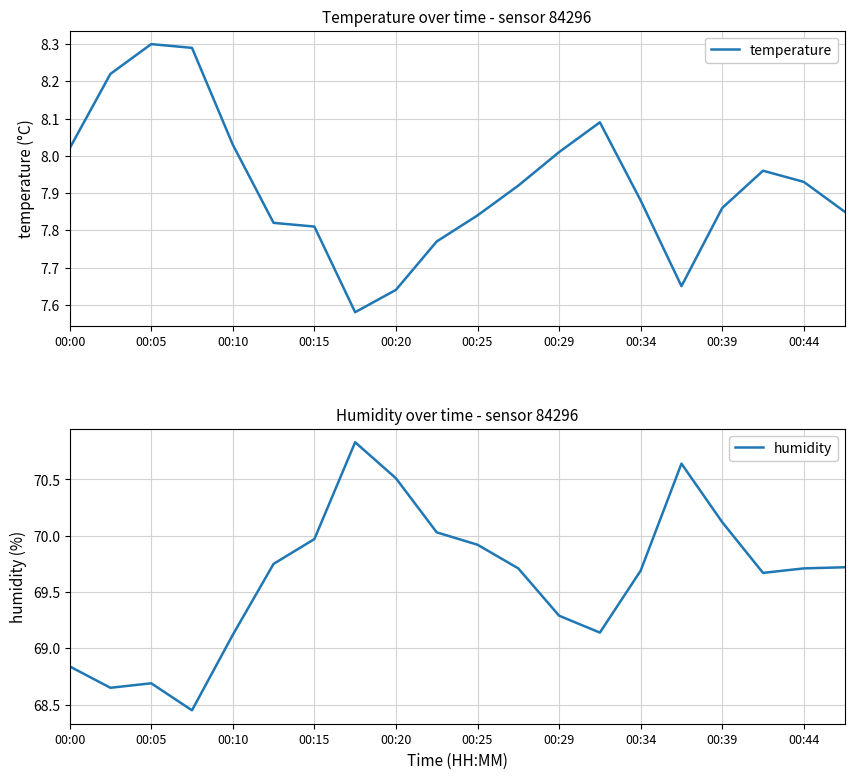

What is the lowest value of the temperature series?

7.6